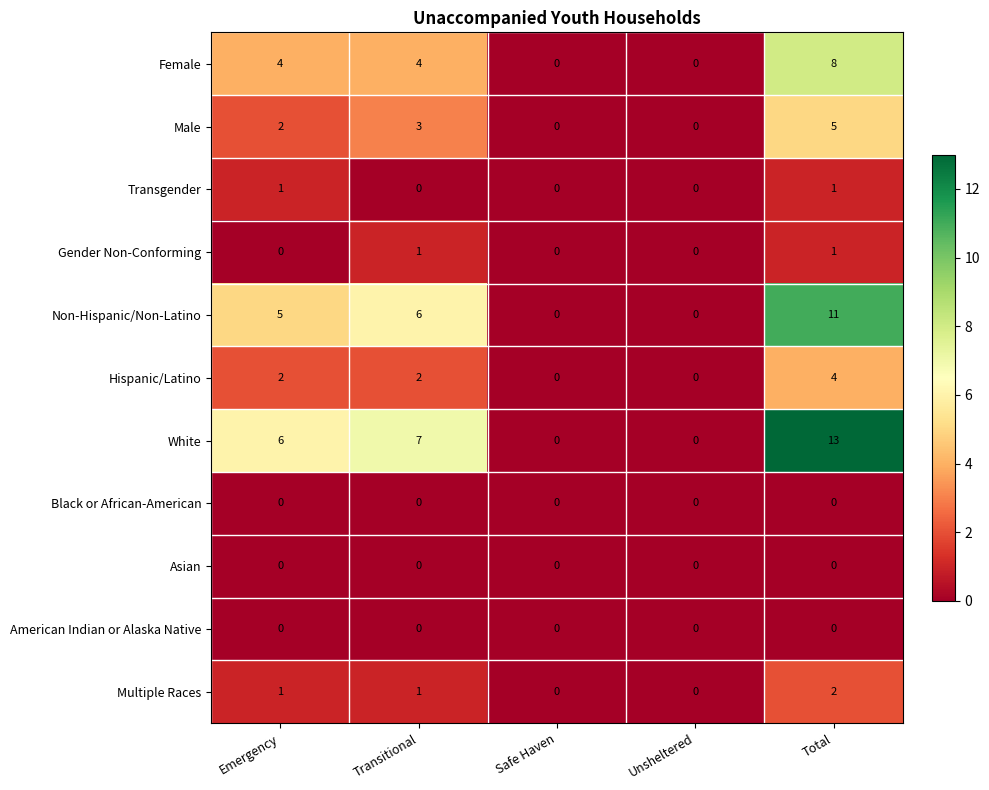

What is the sum of all White values?

26